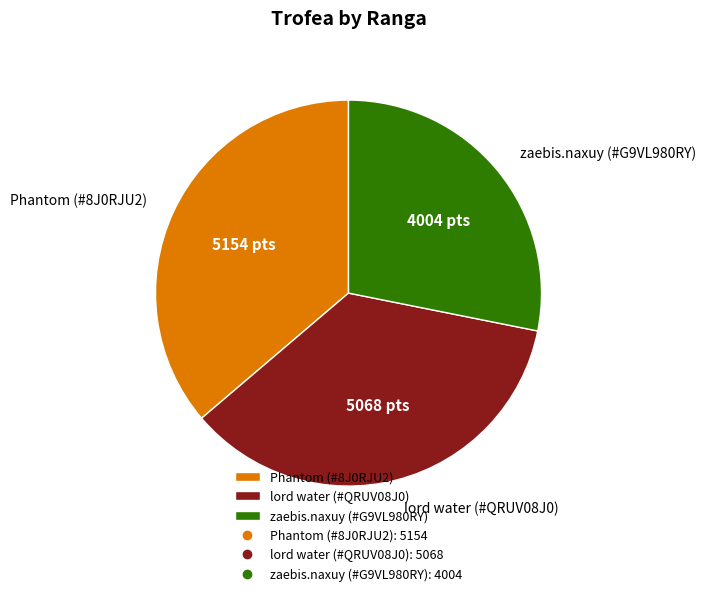

Rank the categories by value from lowest to highest.

zaebis.naxuy (#G9VL980RY), lord water (#QRUV08J0), Phantom (#8J0RJU2)